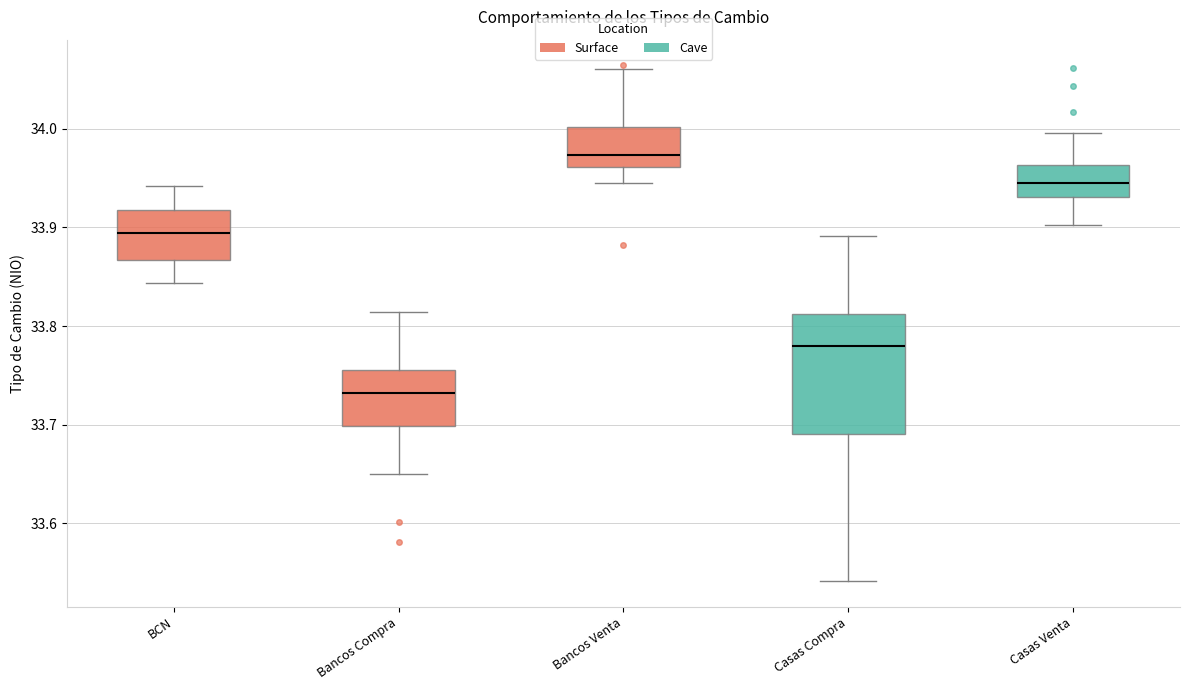

Which box has the highest median line?

Bancos Venta